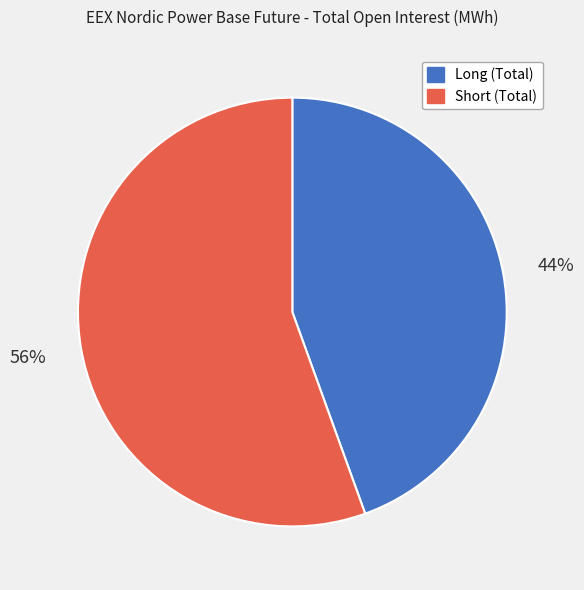

What percentage is the Short (Total) slice, to the nearest percent?

56%